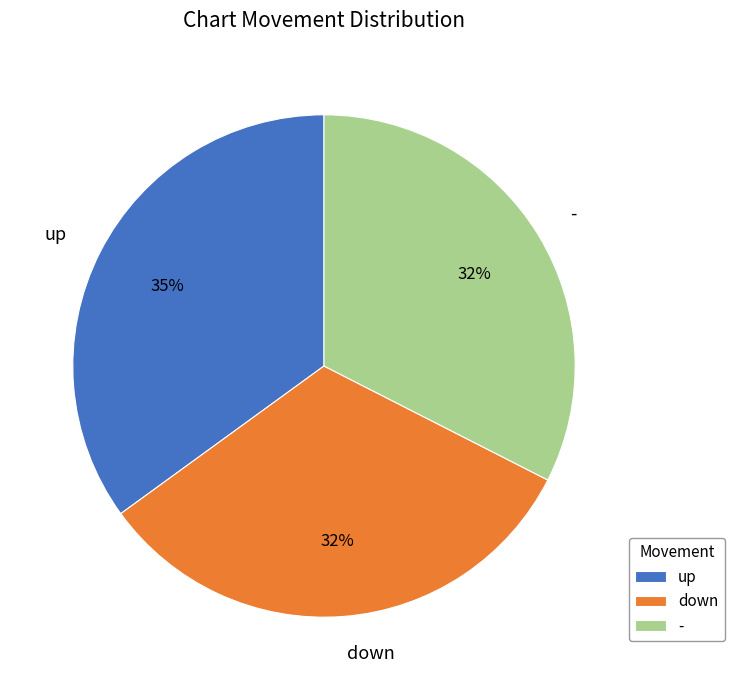

To the nearest percent, what is the difference between the largest and smallest slice percentages?

3%